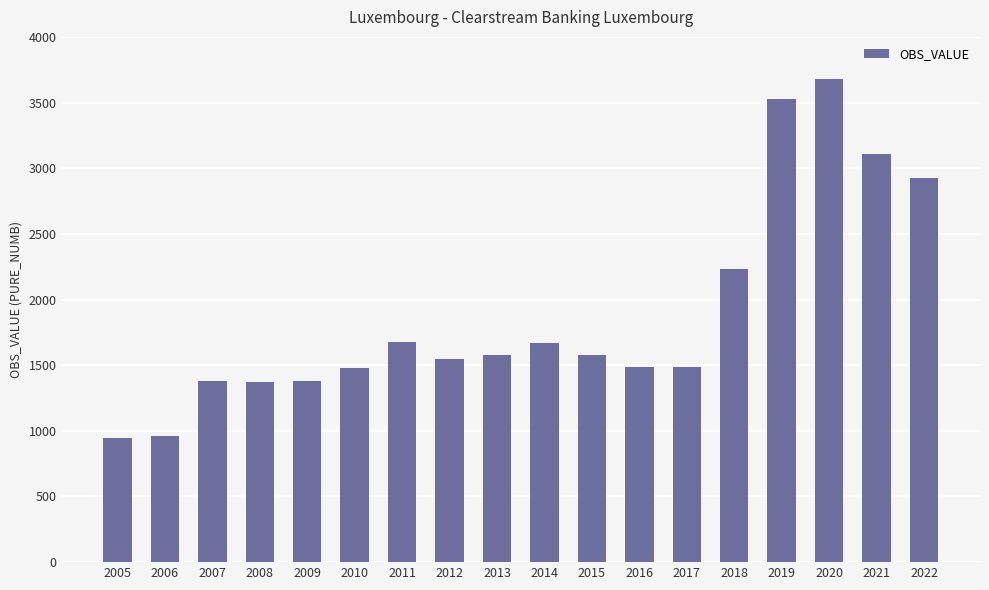

What is the smallest value displayed?

946.4